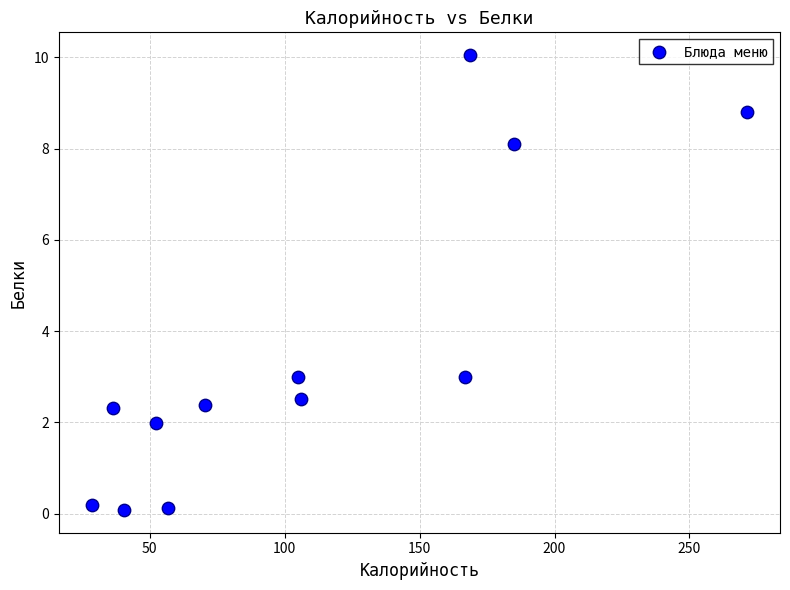

What is the range of Y values (max minus min)?

10.0